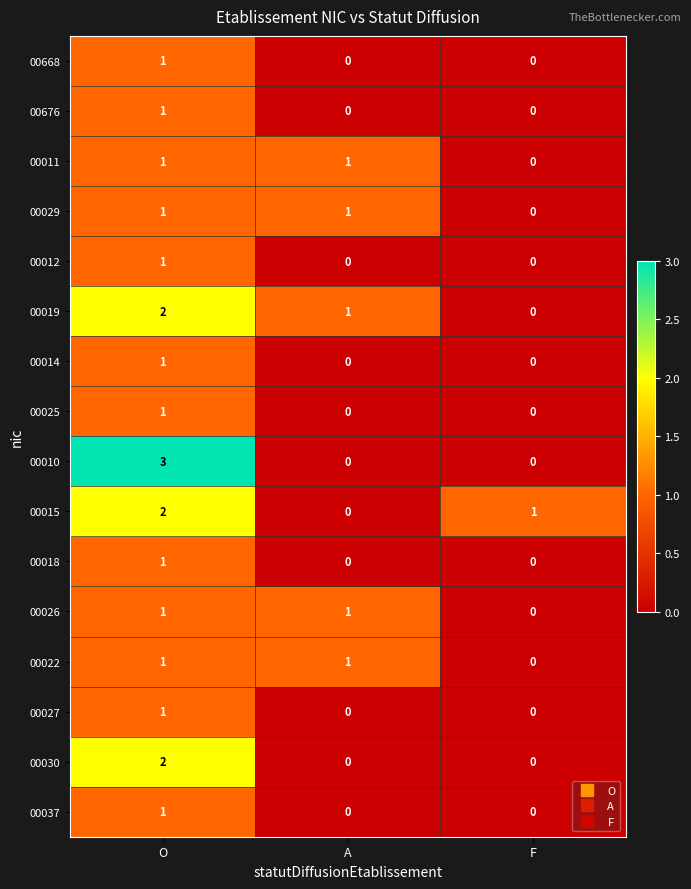

What is the total value across all series at O?

21